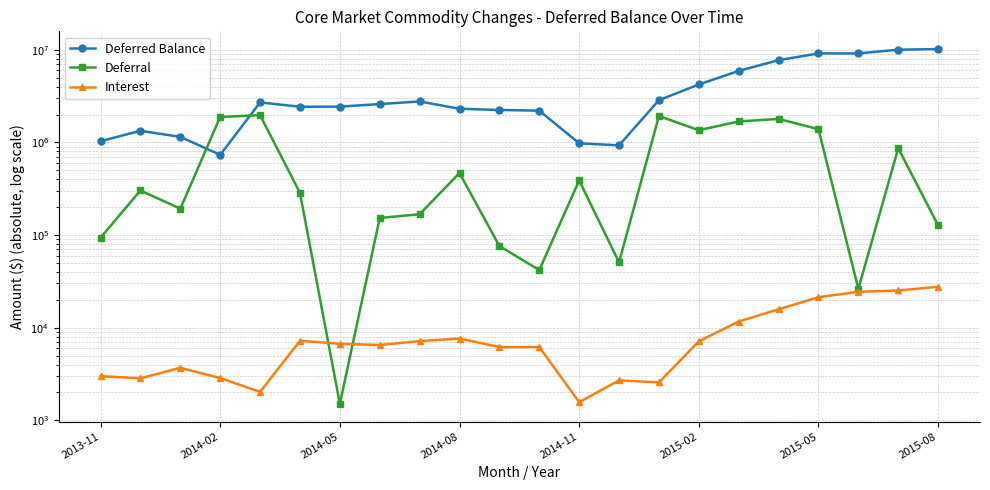

What is the difference between the second highest and second lowest values in the Deferral series?

1899102.5